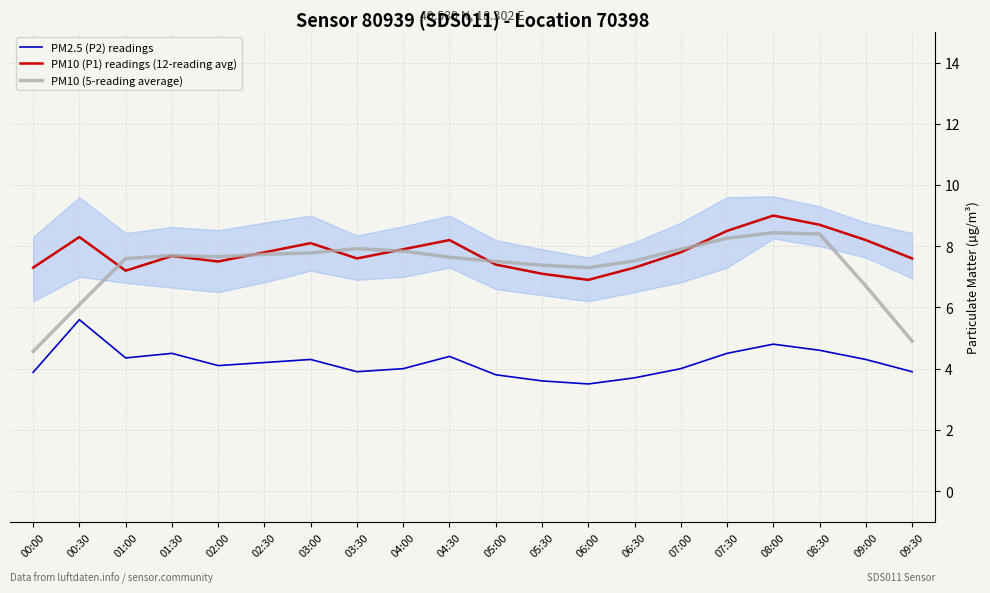

At how many categories does at least one series exceed 8?

7